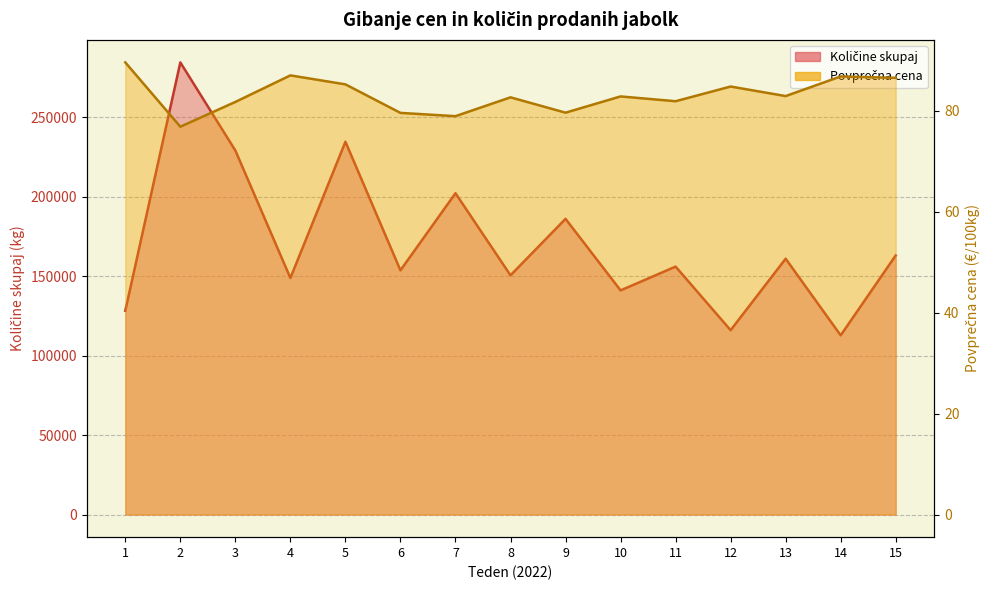

What is the spread (max minus min) of values at 5?

234548.8